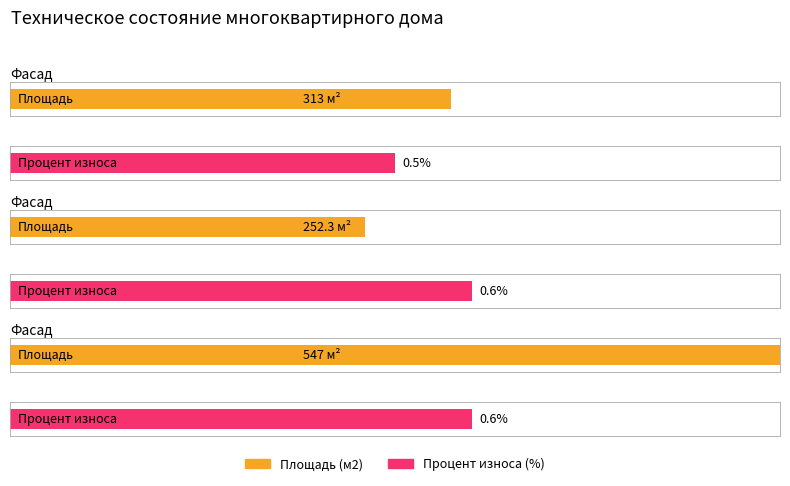

What are all the series names shown in the legend?

Площадь (м2), Процент износа (%)